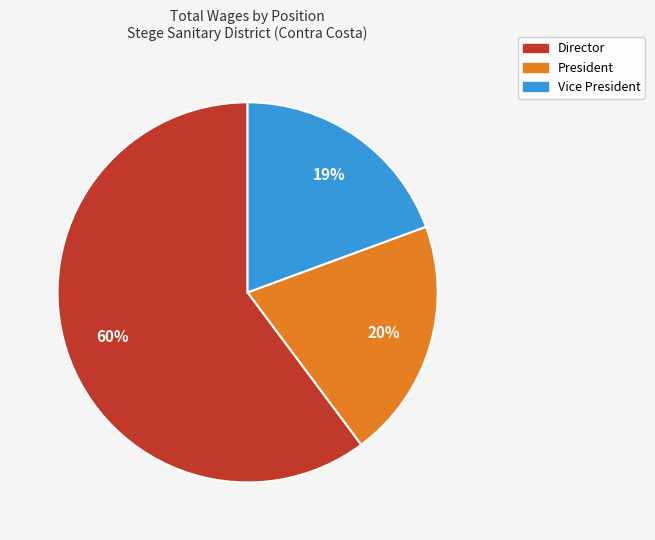

How many segments does this pie chart have?

3